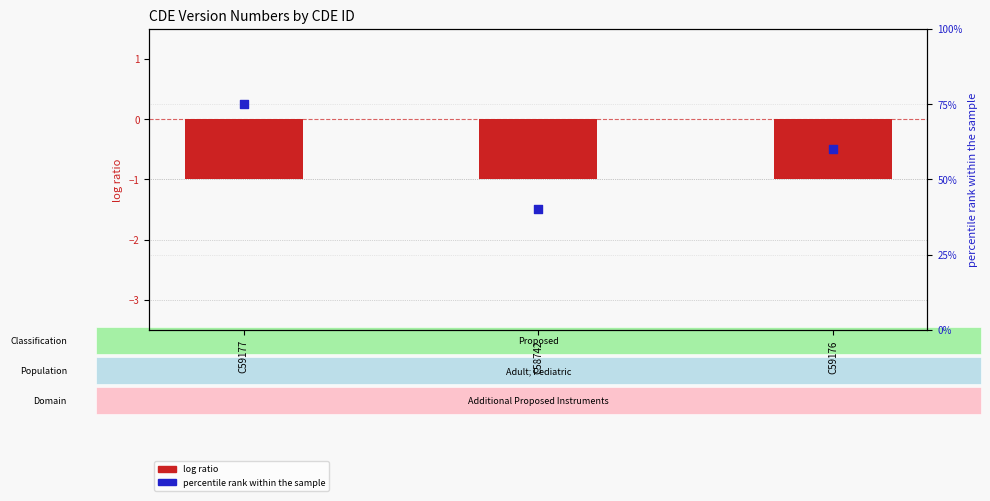

Is the value of Version Number (neg log ratio style) at C58742 greater than the value of percentile rank within the sample at C59176?

No